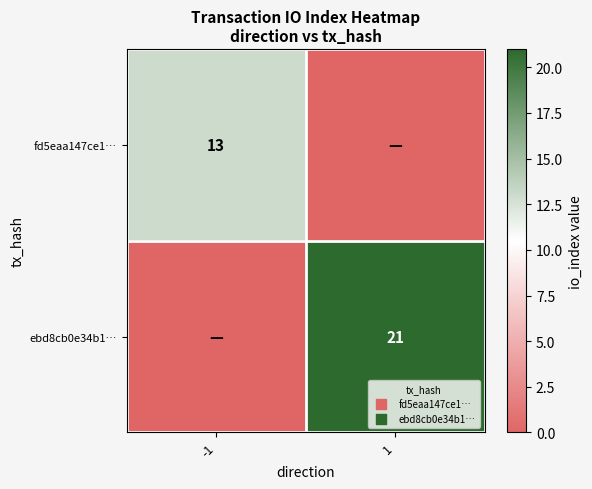

True or false: fd5eaa147ce1… has a value of 13 at -1.

True